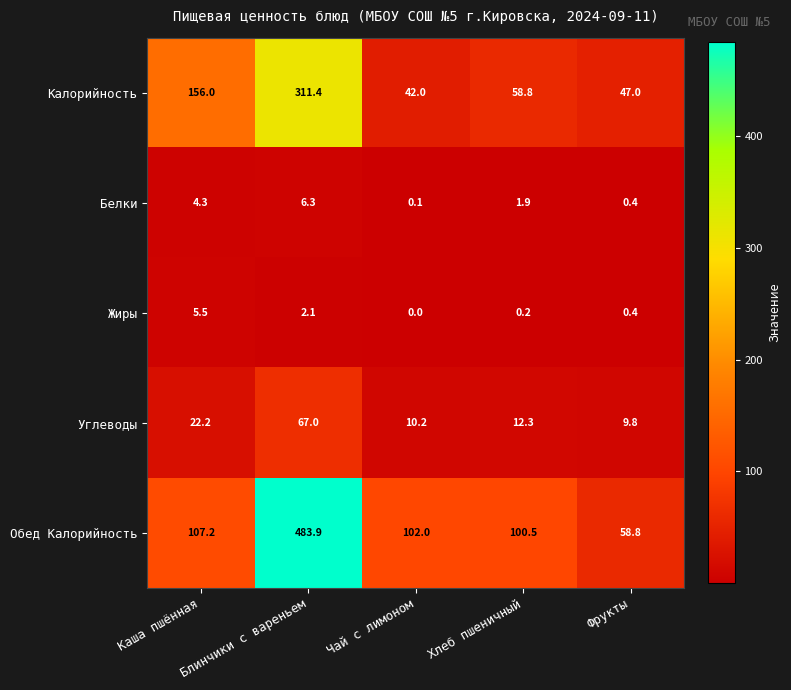

Which series has the widest spread of values?

Обед Калорийность